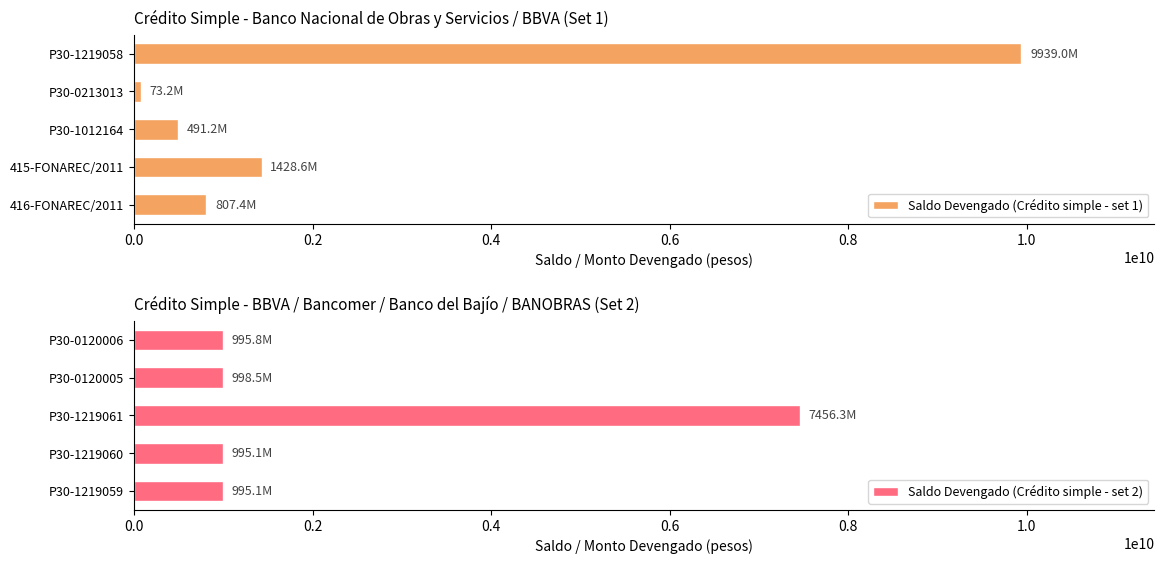

Reading left to right, list all the values displayed in this chart.

Saldo Devengado (Crédito simple - set 1): 807436405.7	1428610135.0	491221972.6	73222911.0	9938971443.6
Saldo Devengado (Crédito simple - set 2): 995118000.0	995118000.0	7456259621.2	998510462.5	995823000.0